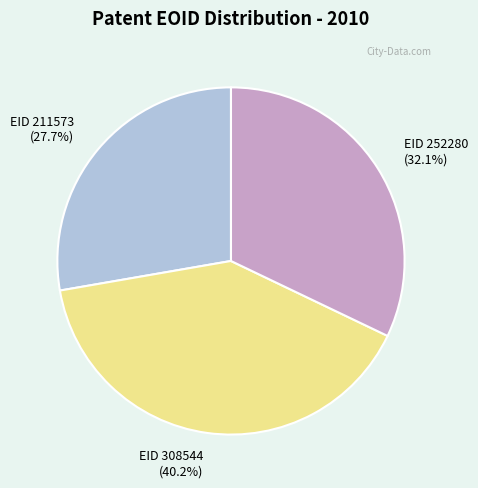

What percentage is the EID 252280 slice, to the nearest percent?

32%